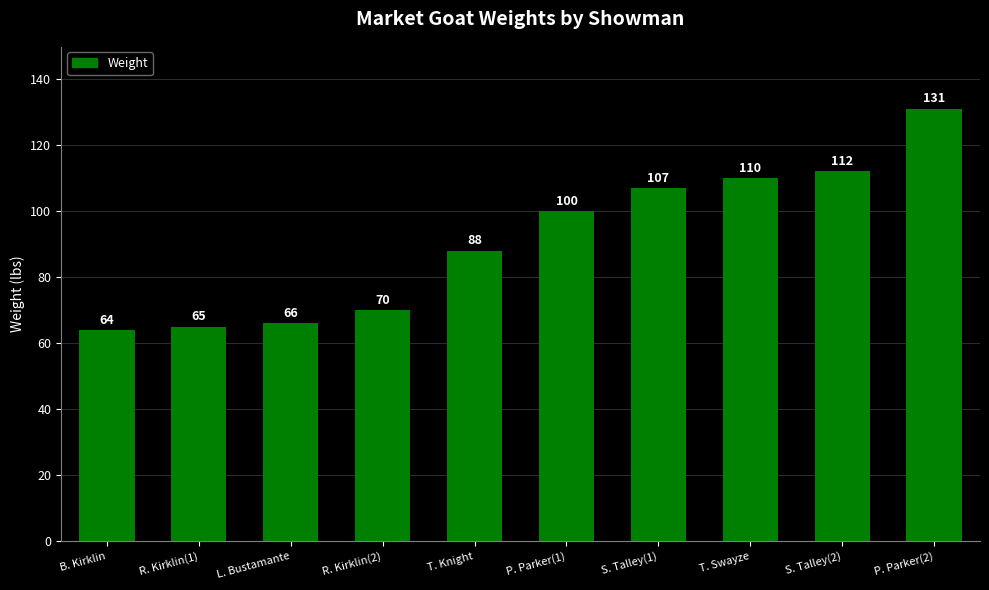

How many categories are shown in the chart?

10